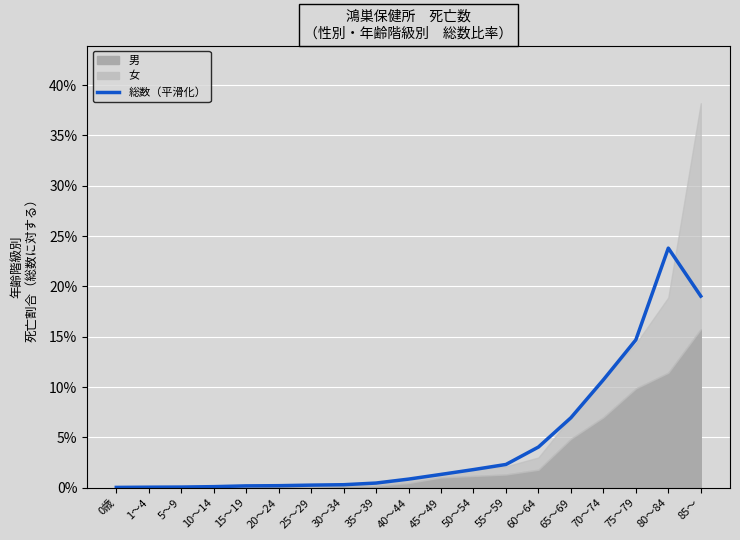

The chart shows a value of 0.0 at 60～64. True or false?

False